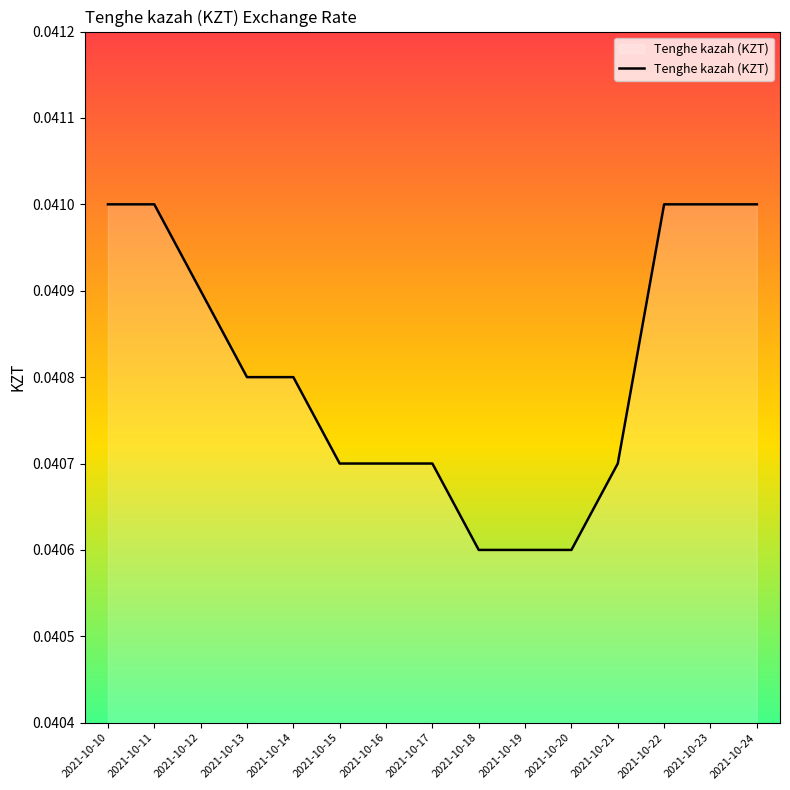

The chart shows a value of 0.1 at 2021-10-21. True or false?

False